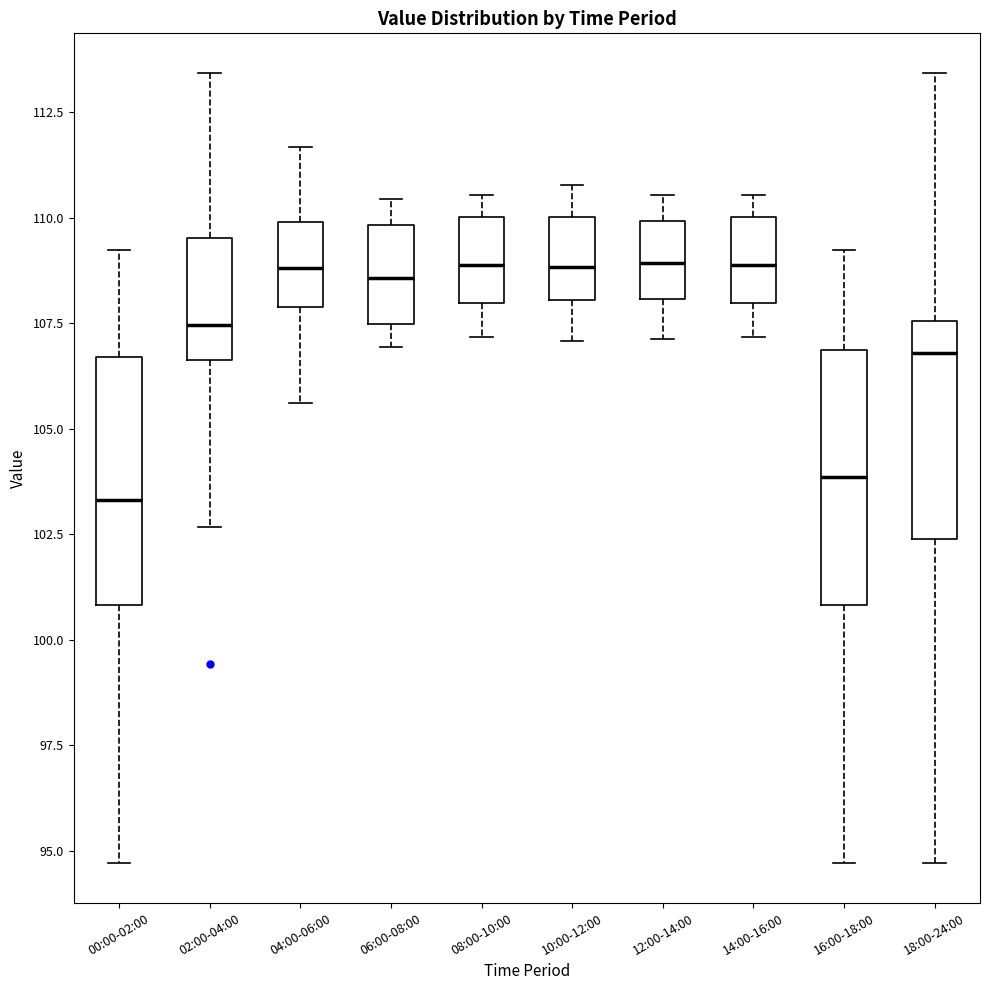

Reading left to right, read every box against the y-axis: the position of its median line, the range the box covers, and the ends of its whiskers. The values are not printed on the chart, so give them approximately, as read against the axis.

00:00-02:00: median 103.5, box 101.0 to 106.5, whiskers 94.5 to 109.0
02:00-04:00: median 107.5, box 106.5 to 109.5, whiskers 102.5 to 113.5
04:00-06:00: median 109.0, box 108.0 to 110.0, whiskers 105.5 to 111.5
06:00-08:00: median 108.5, box 107.5 to 110.0, whiskers 107.0 to 110.5
08:00-10:00: median 109.0, box 108.0 to 110.0, whiskers 107.0 to 110.5
10:00-12:00: median 109.0, box 108.0 to 110.0, whiskers 107.0 to 111.0
12:00-14:00: median 109.0, box 108.0 to 110.0, whiskers 107.0 to 110.5
14:00-16:00: median 109.0, box 108.0 to 110.0, whiskers 107.0 to 110.5
16:00-18:00: median 104.0, box 101.0 to 107.0, whiskers 94.5 to 109.0
18:00-24:00: median 107.0, box 102.5 to 107.5, whiskers 94.5 to 113.5